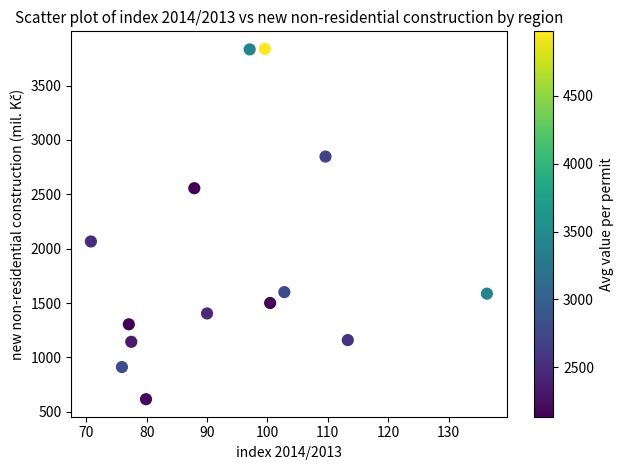

What is the range of Y values (max minus min)?

3223